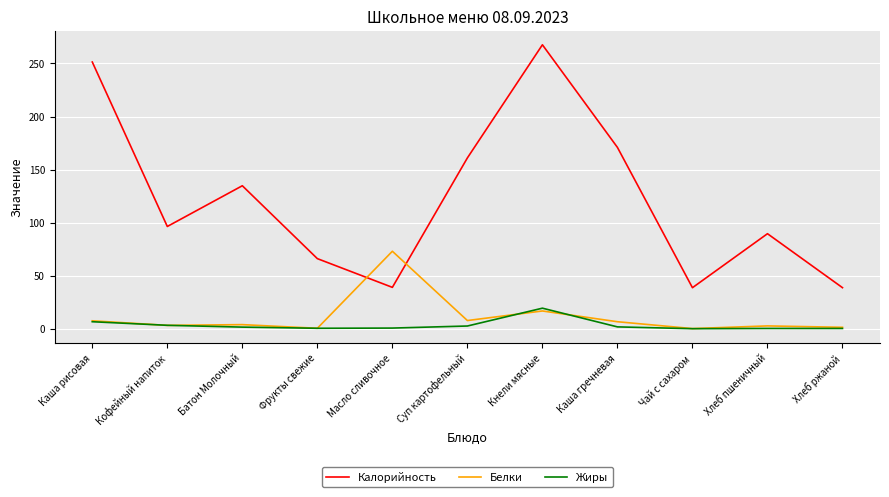

Between Чай с сахаром and Хлеб пшеничный, which series saw the biggest shift?

Калорийность